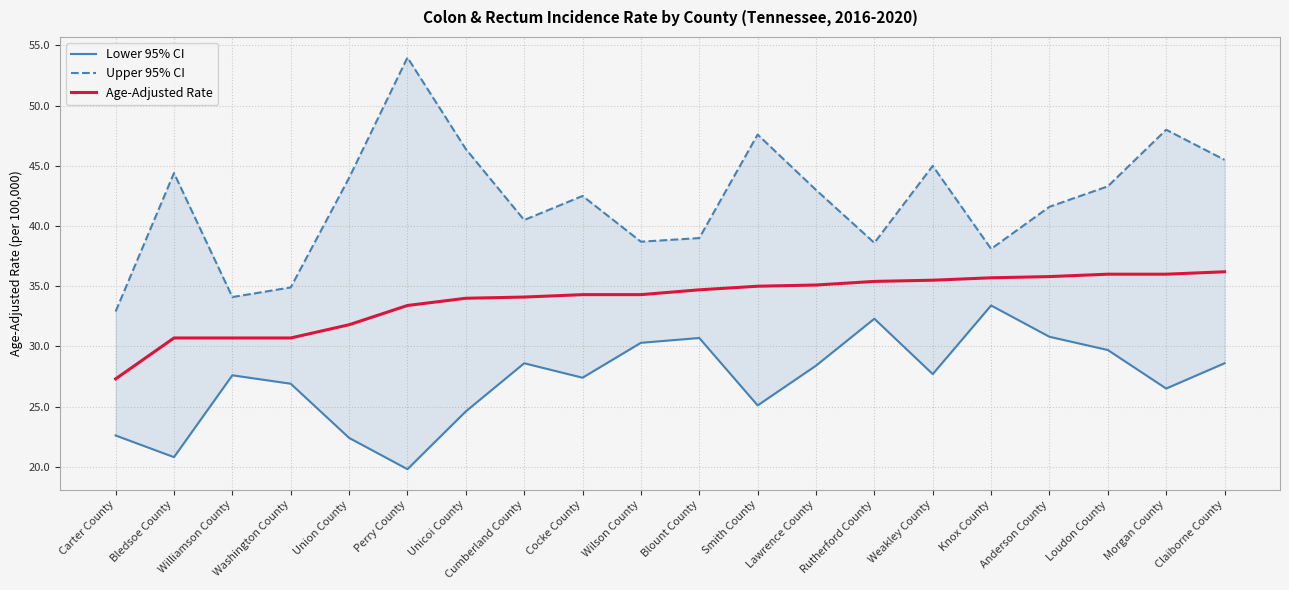

At which category does the chart reach its peak across all series?

Perry County